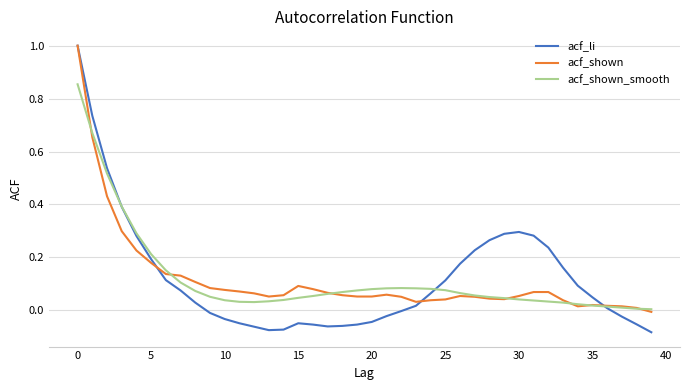

What is the maximum value shown in the chart?

1.0